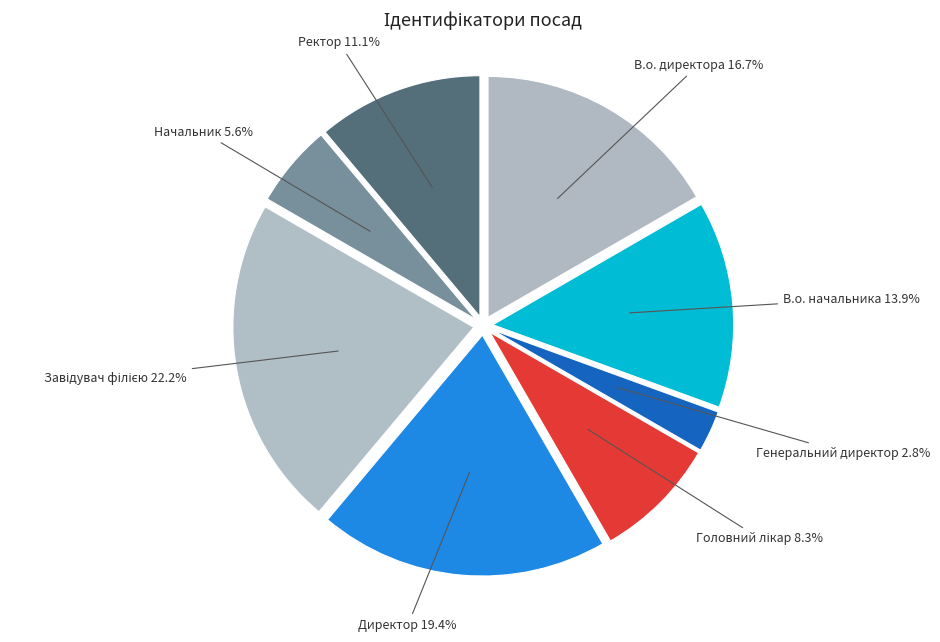

Which category has the smallest portion of the pie?

Генеральний директор